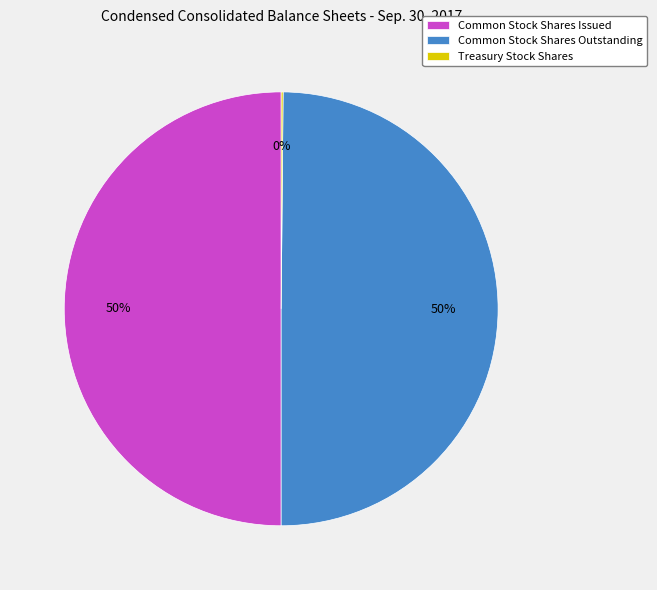

Is it true that Common Stock Shares Issued is 63% of the pie?

False